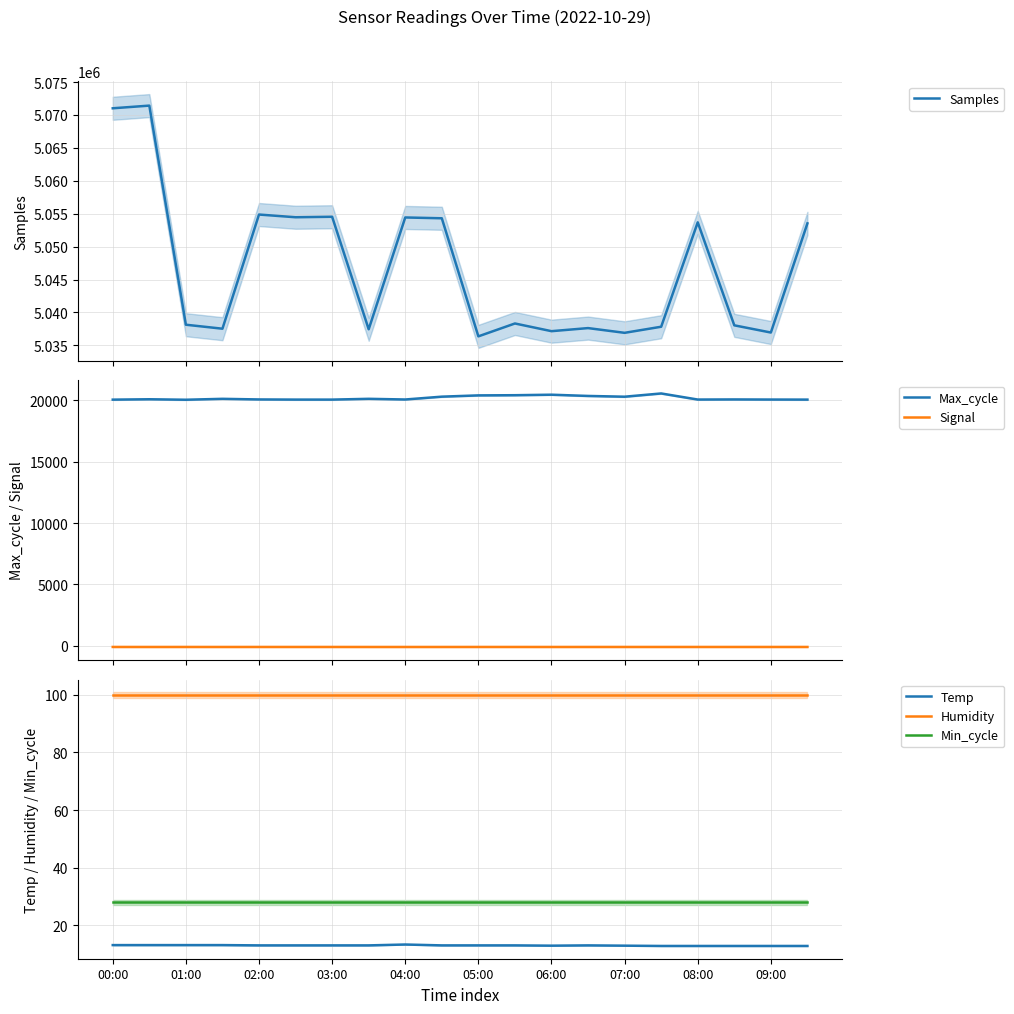

True or false: Max_cycle and Signal intersect in this chart.

False